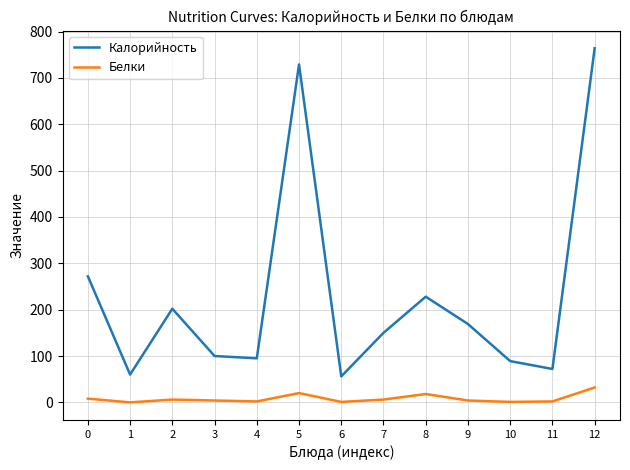

True or false: Калорийность and Белки intersect in this chart.

False